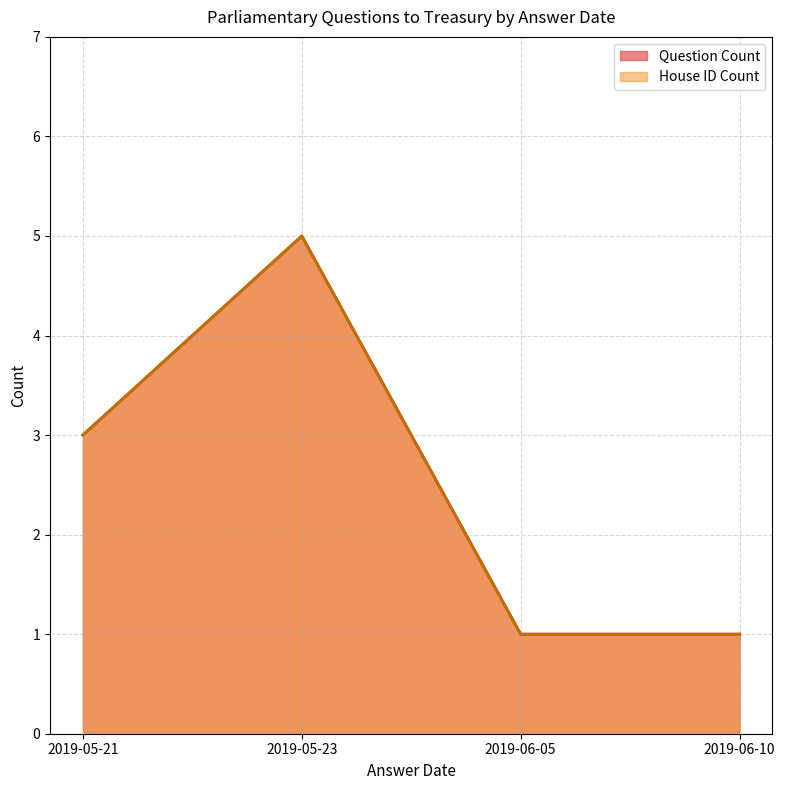

Does the chart display data point markers on the line(s)?

No